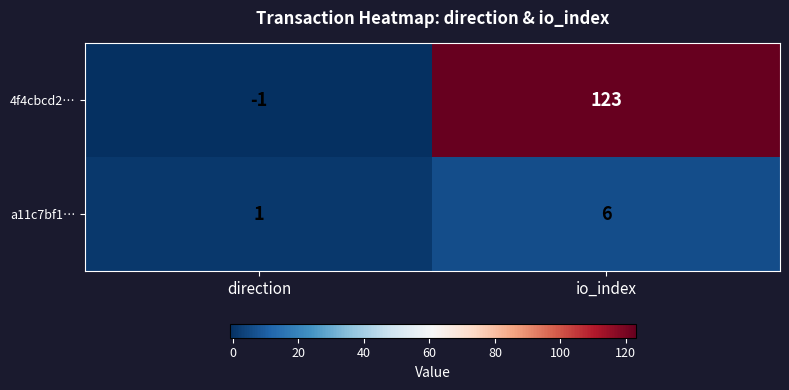

The 4f4cbcd2… series shows 0 at direction. True or false?

False